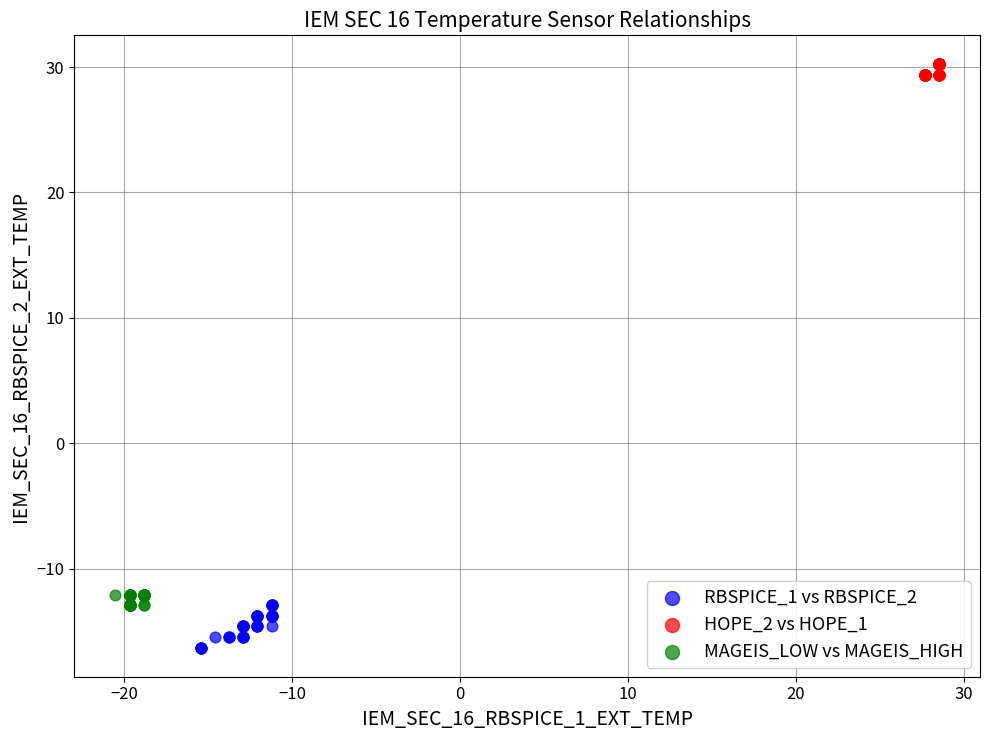

What are all the series names shown in the legend?

RBSPICE_1 vs RBSPICE_2, HOPE_2 vs HOPE_1, MAGEIS_LOW vs MAGEIS_HIGH